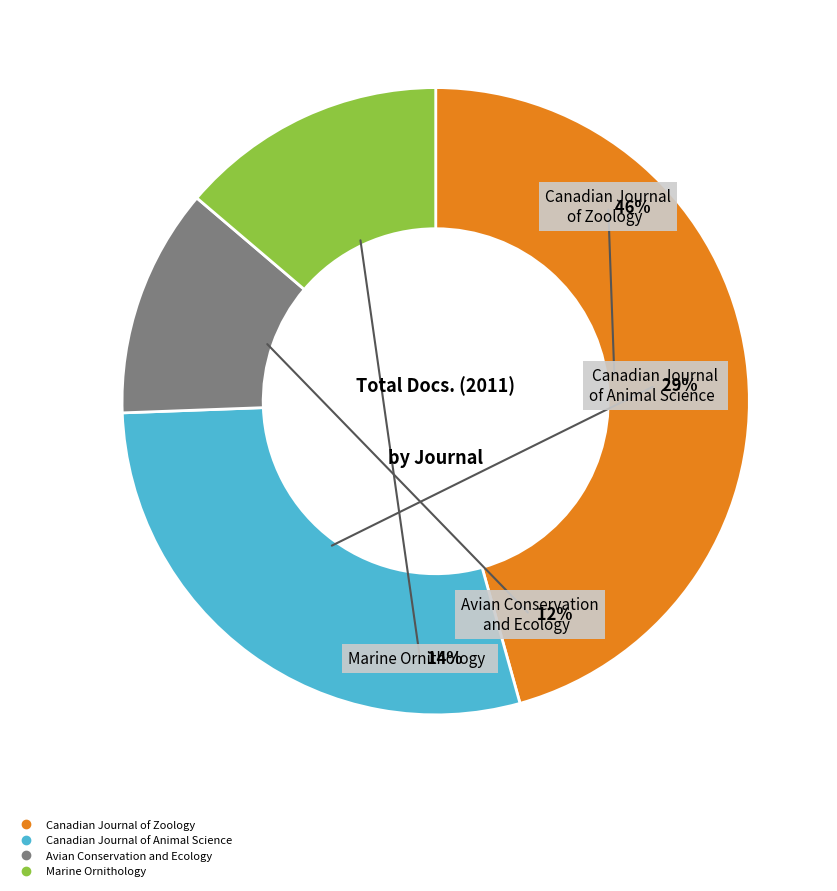

What is the smallest slice in the pie chart?

Avian Conservation and Ecology